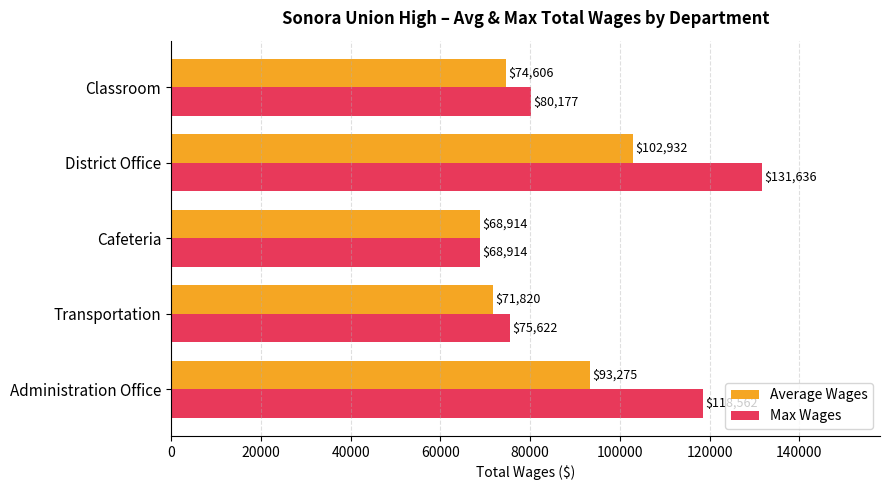

Which series has the largest total across all categories?

Max Wages